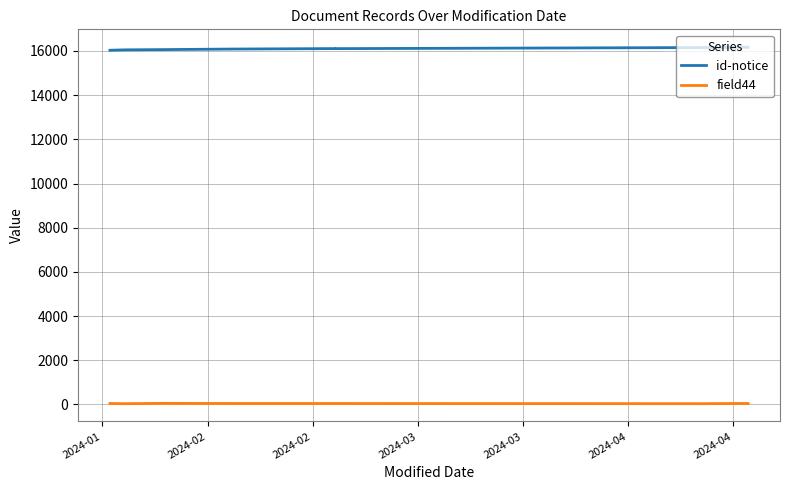

Is it true that id-notice equals 16105 at 2024-04?

True